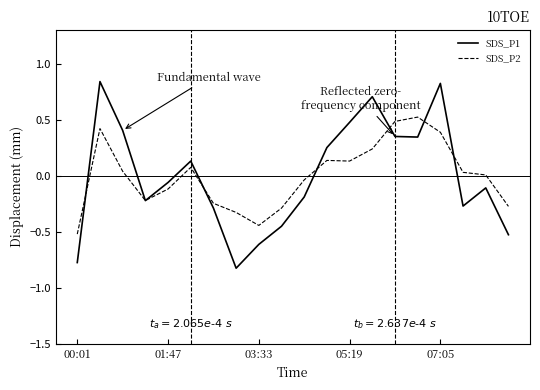

Which series has the largest range (max minus min)?

SDS_P1